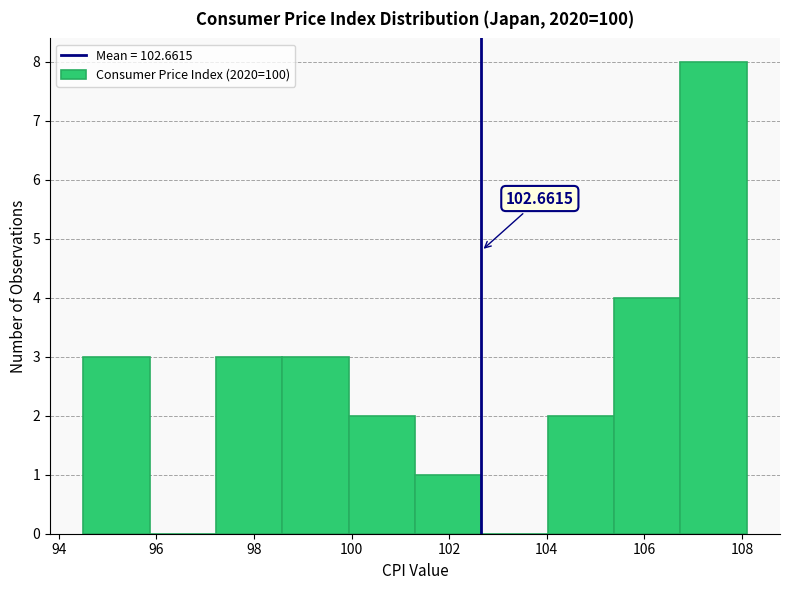

Over which range of the x-axis is the bar tallest?

106.74 to 108.10